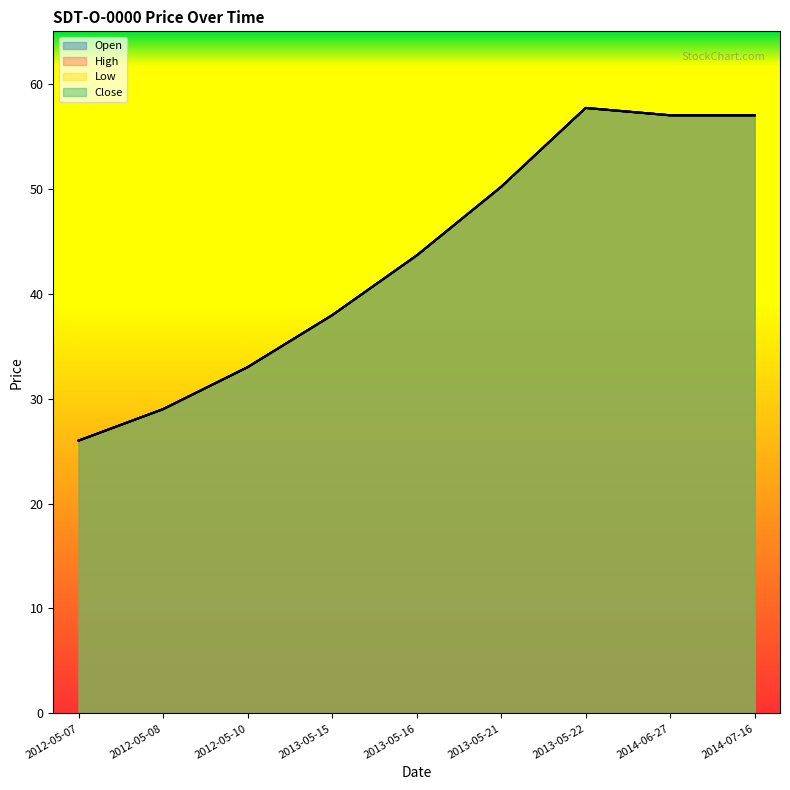

At how many categories does at least one series exceed 47?

4